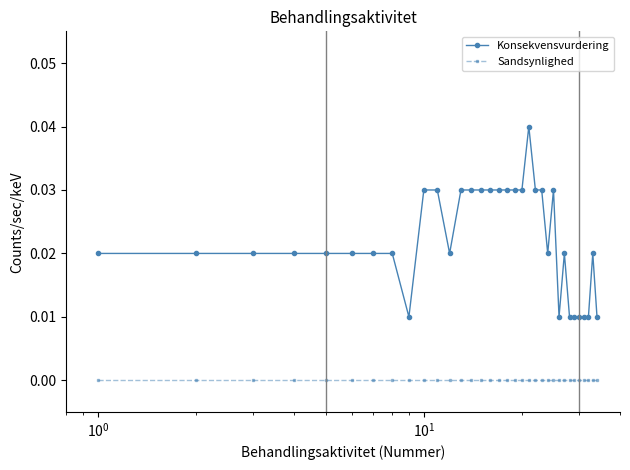

True or false: Konsekvensvurdering has more than 1 interior local peaks.

True